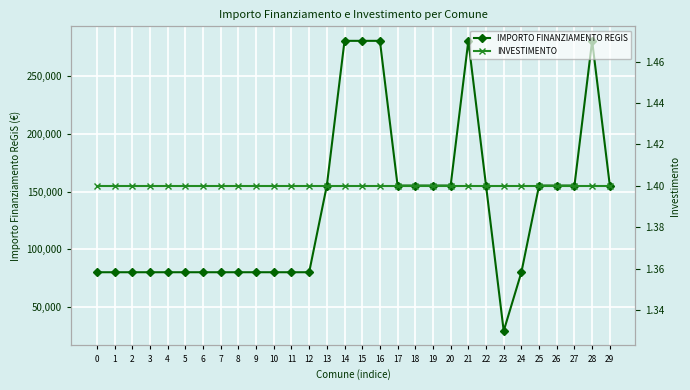

What is the smallest value displayed?

1.4